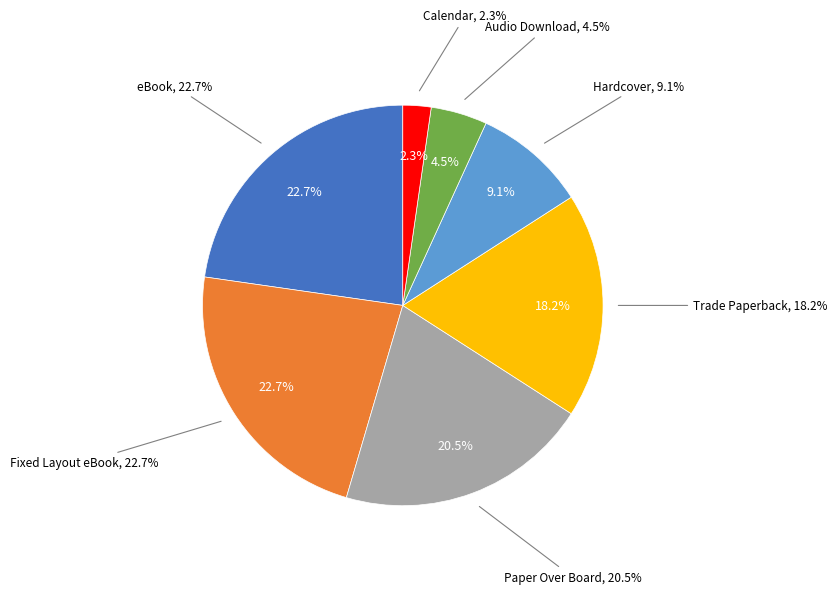

How many slices are in this pie chart?

7